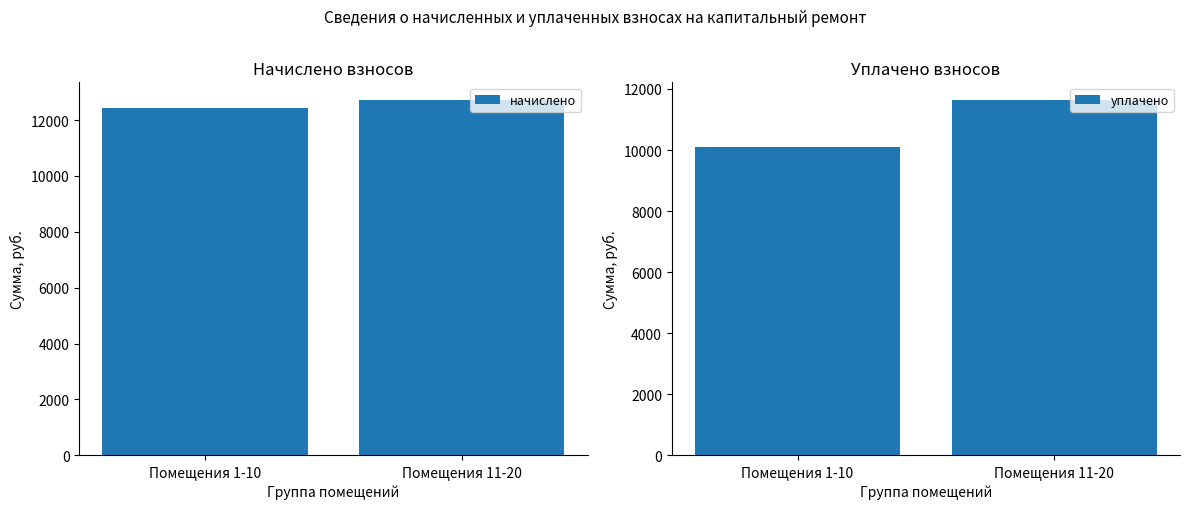

What is the label of the 1st bar from the left?

Помещения 1-10